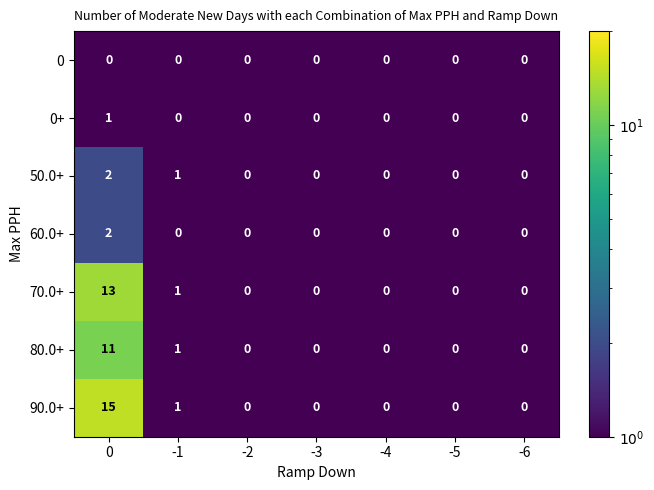

How many 50.0+ values are between 0 and 1?

6